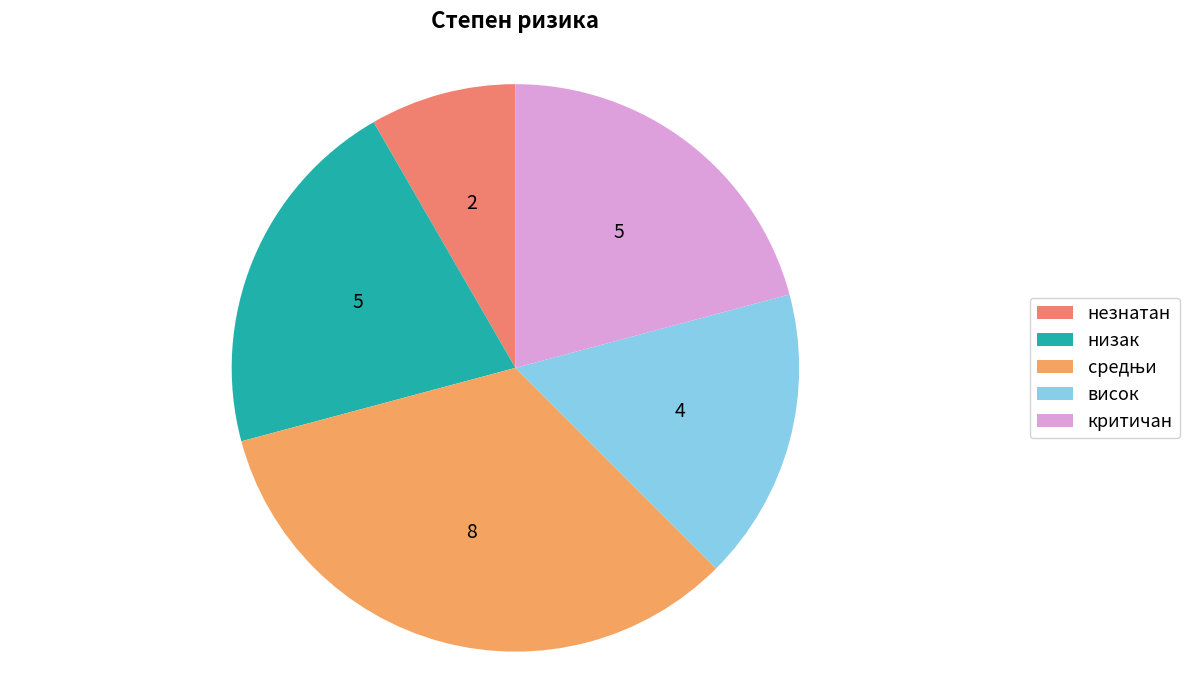

What is the change in value from средњи to висок?

-4